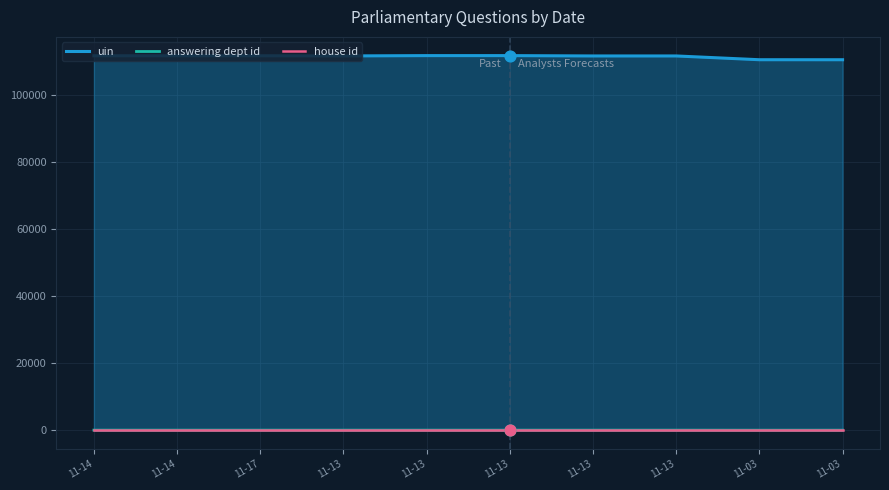

Which series contains the highest Y value?

uin